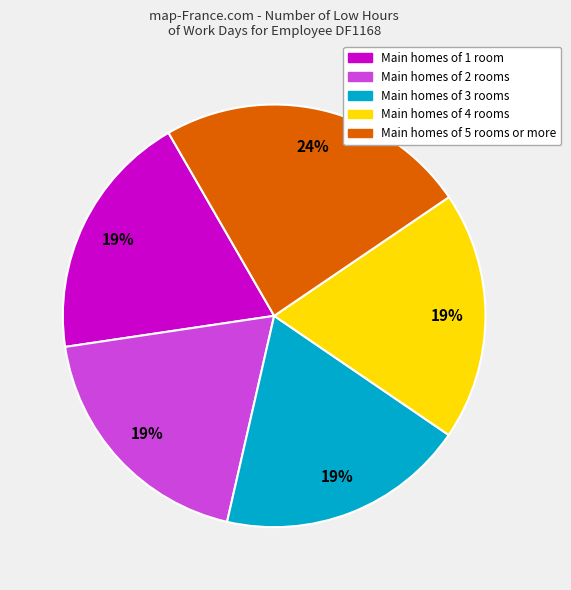

How many segments does this pie chart have?

5